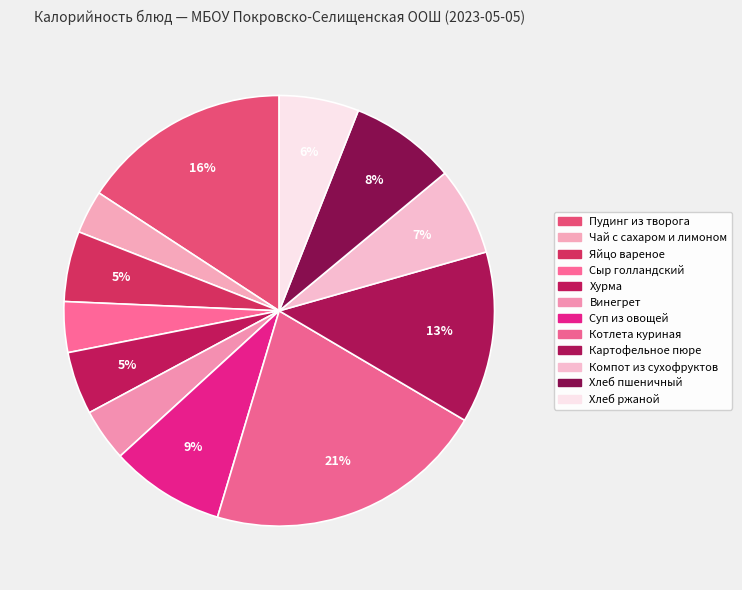

What is the smallest slice in the pie chart?

Чай с сахаром и лимоном